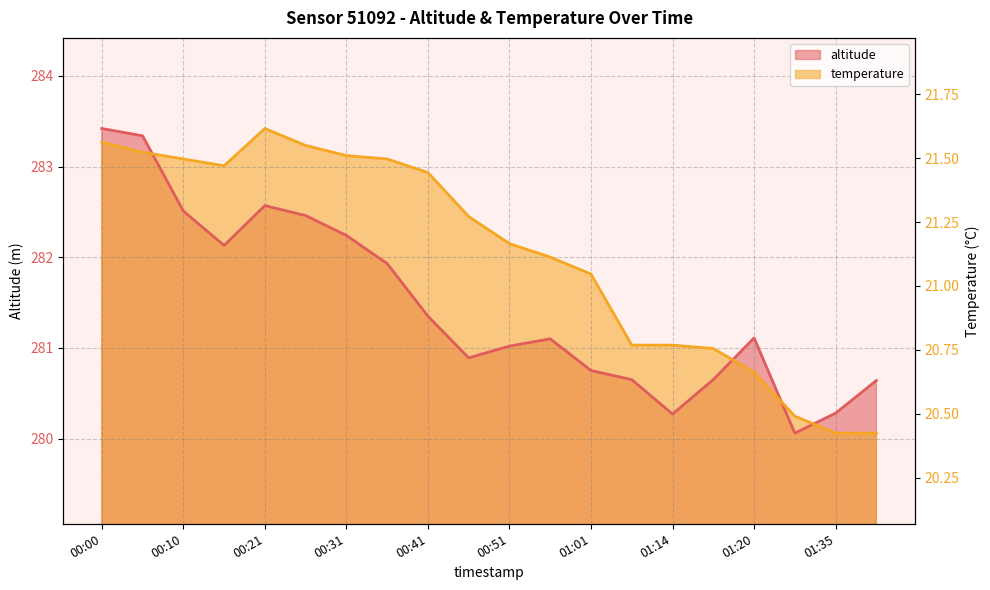

What is the difference between the values at 00:41 and 01:35?

0.8